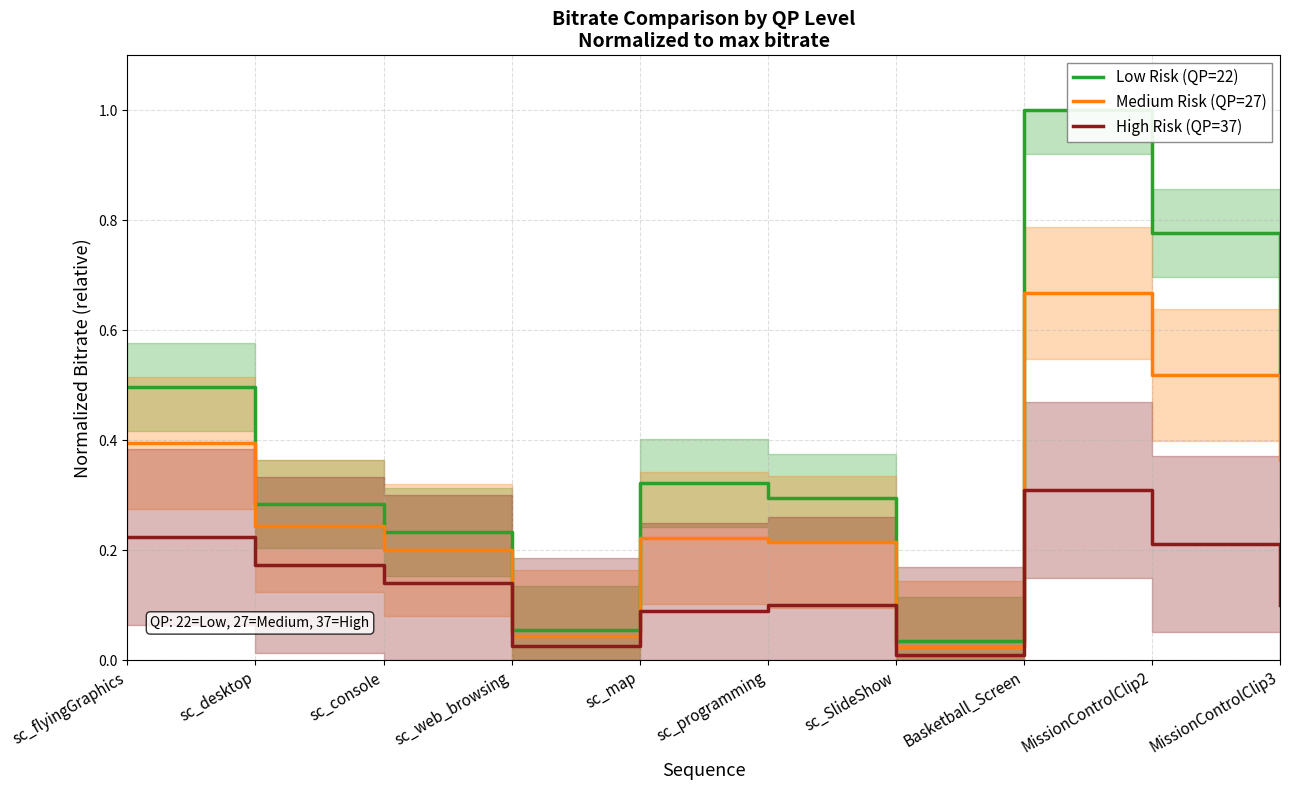

Between sc_desktop and MissionControlClip3, which is larger?

MissionControlClip3